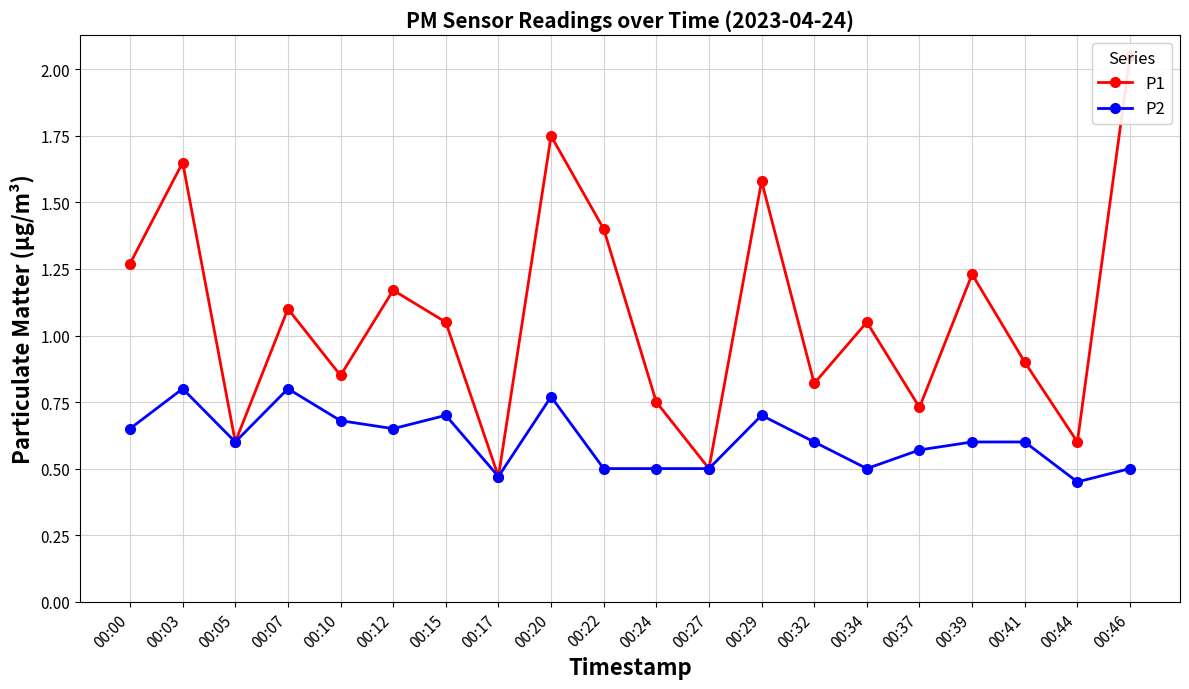

At how many categories does at least one series exceed 0?

20